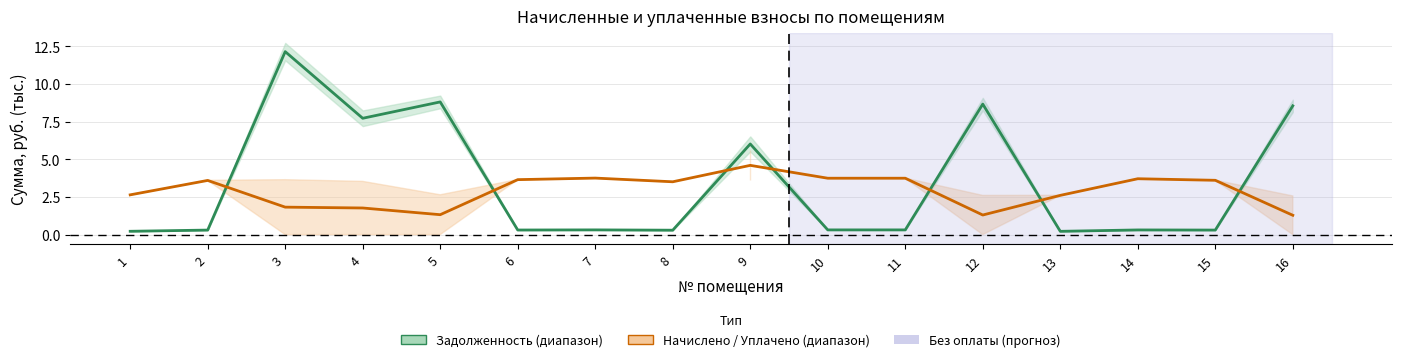

What is the difference between the highest and lowest values at 15?

3.3